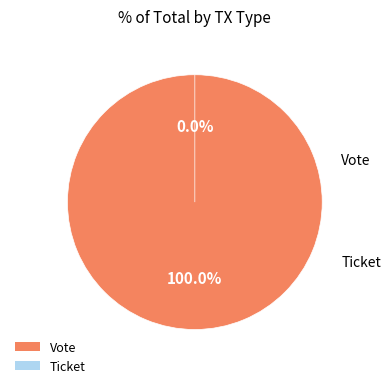

Between Vote and Ticket, which is larger?

Vote